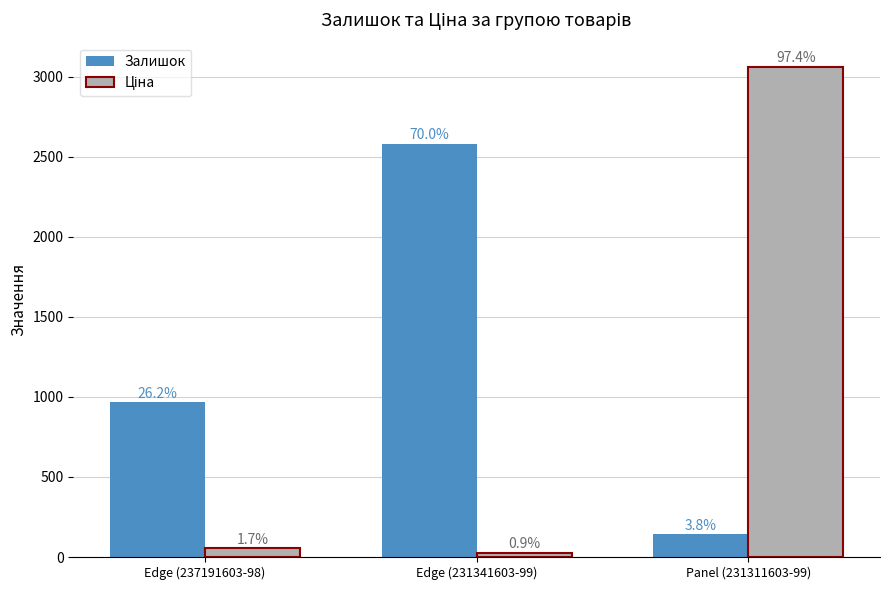

How many groups of bars are there?

3